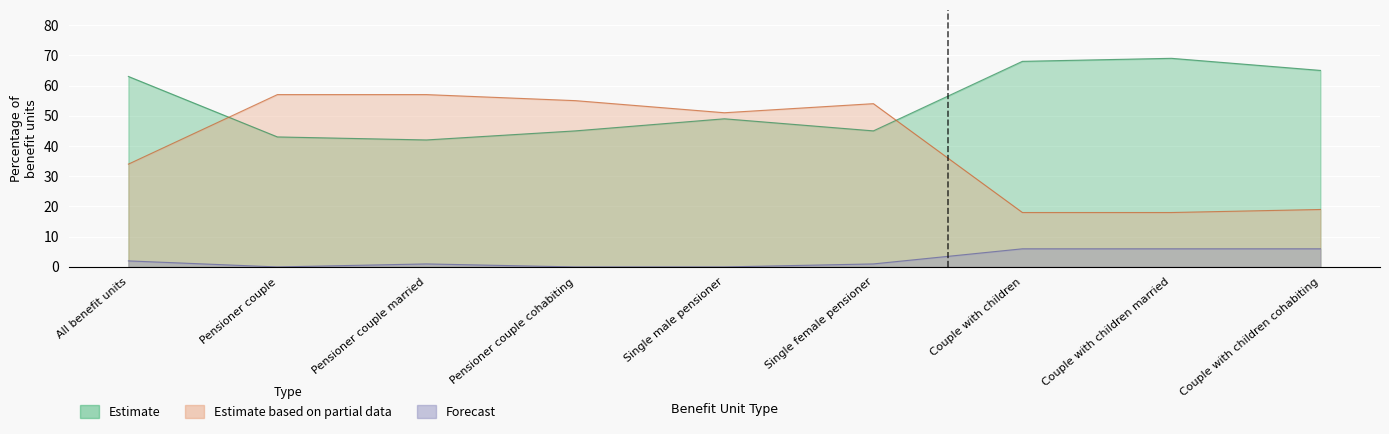

Where is the first local maximum for Estimate?

Single male pensioner